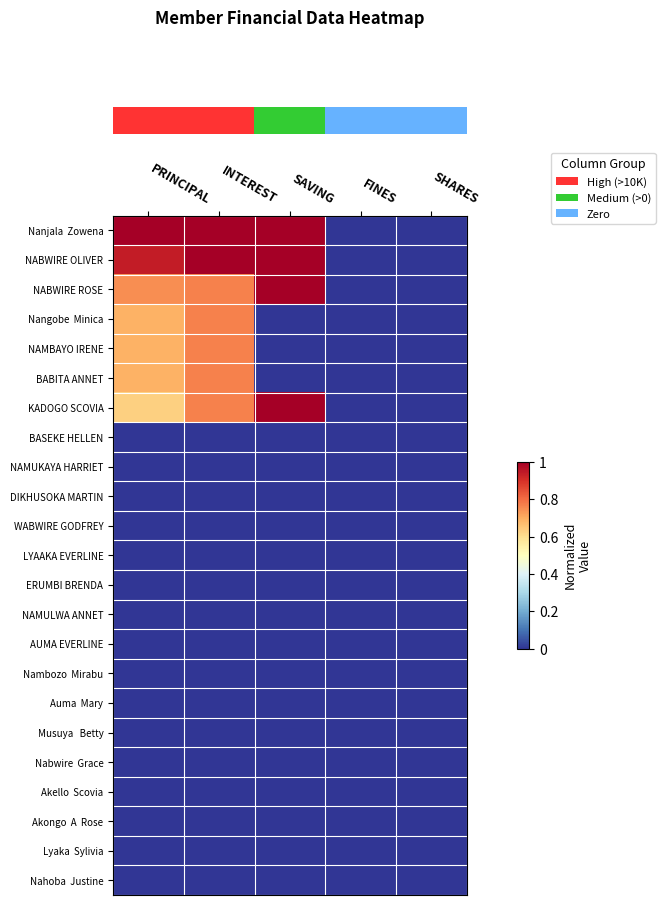

Which series has the largest range (max minus min)?

row_0